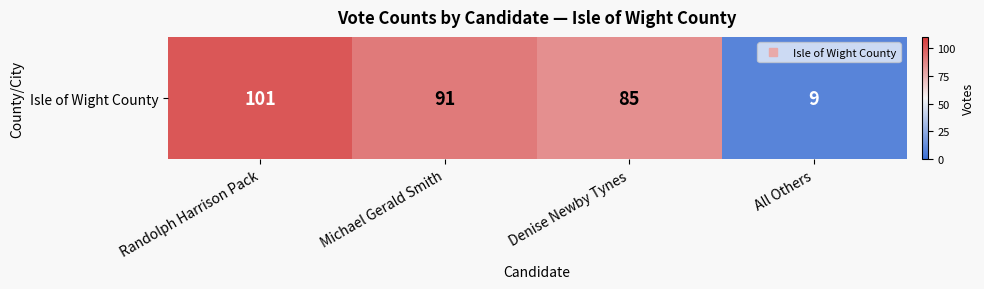

Is it true that the value at Denise Newby Tynes is 27?

False